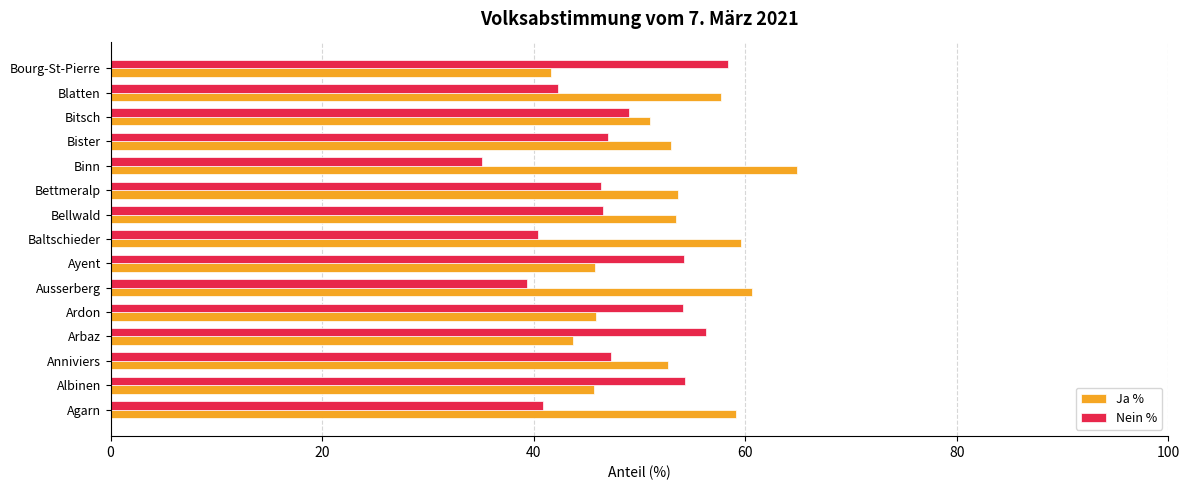

List the series in order of their peak value, highest first.

Ja %, Nein %